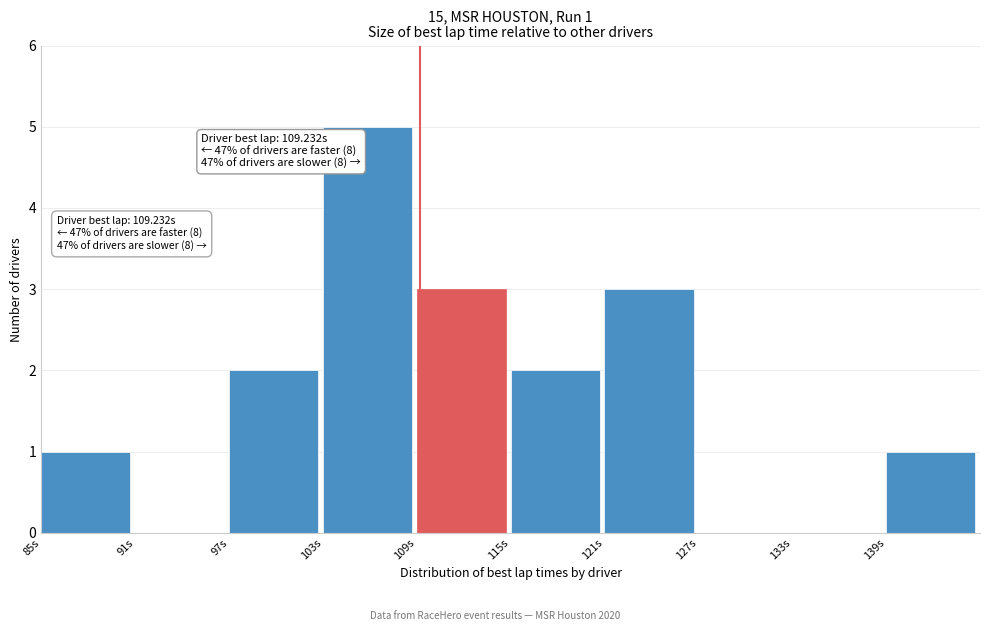

Which range on the x-axis has the tallest bar?

103 to 109